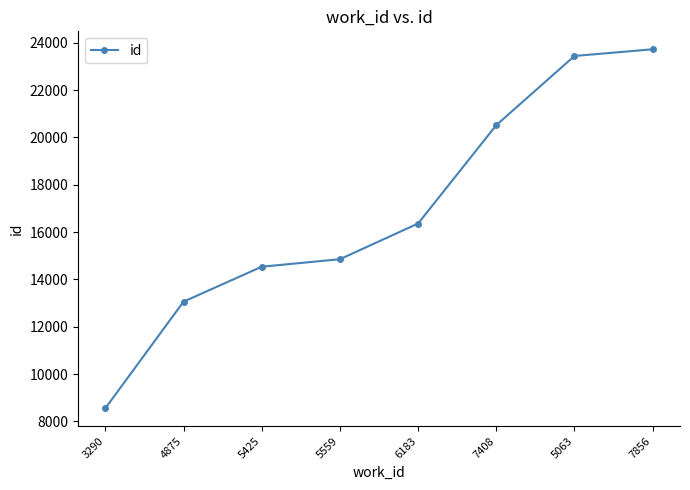

How many distinct data groups are displayed?

1